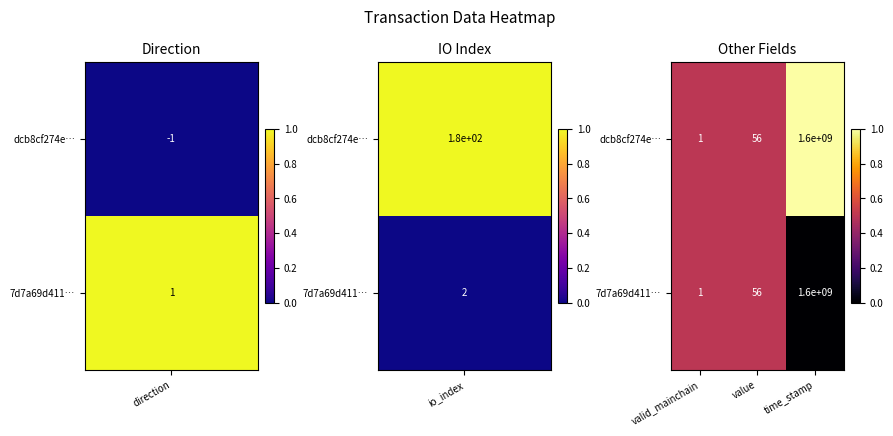

Where is dcb8cf274e… nearest to the value 800000000?

value